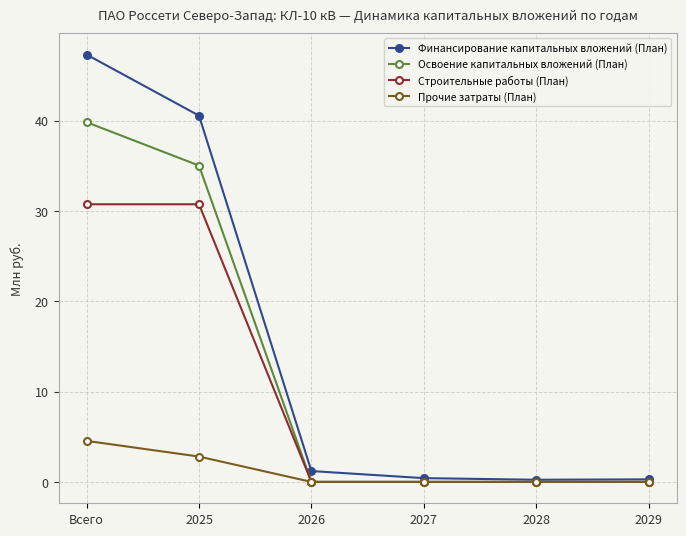

What is the difference between the highest and lowest values at 2025?

37.8